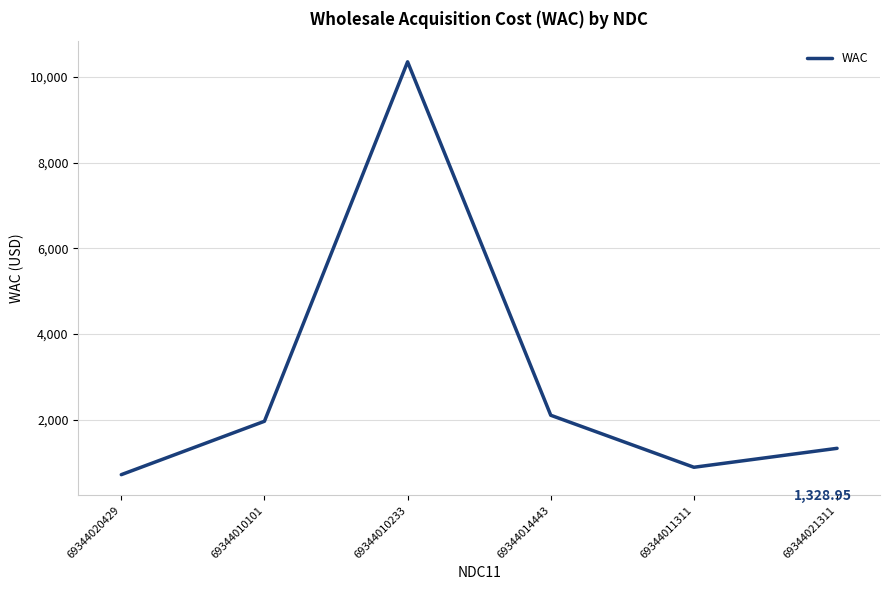

Count the number of values greater than 1960.

3